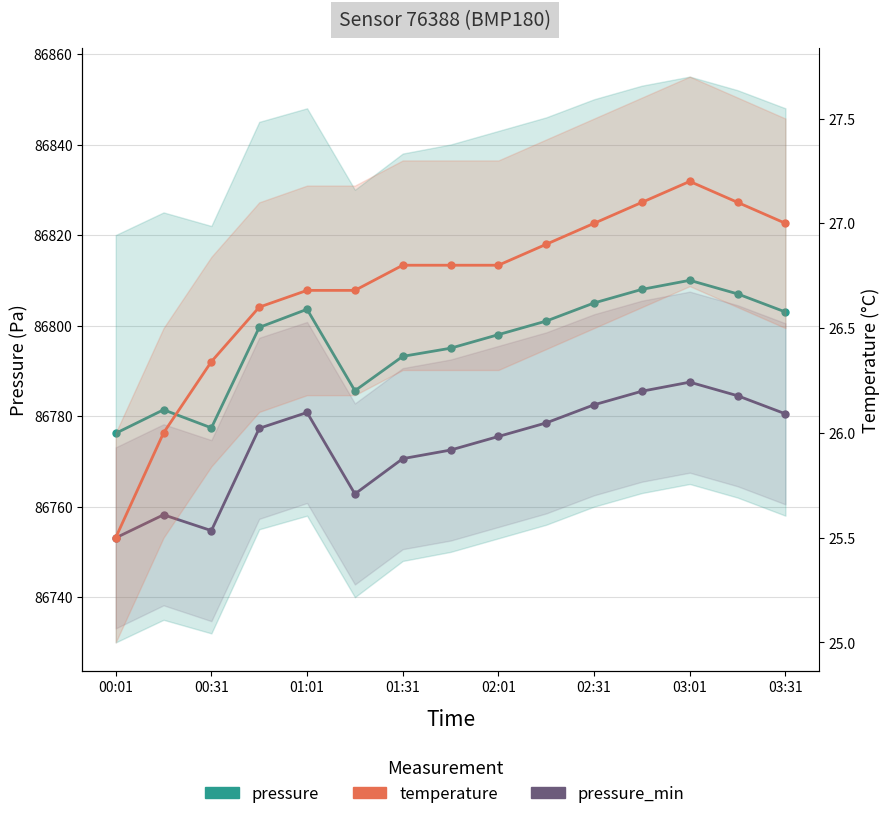

Between 12 and 13, which is larger?

12